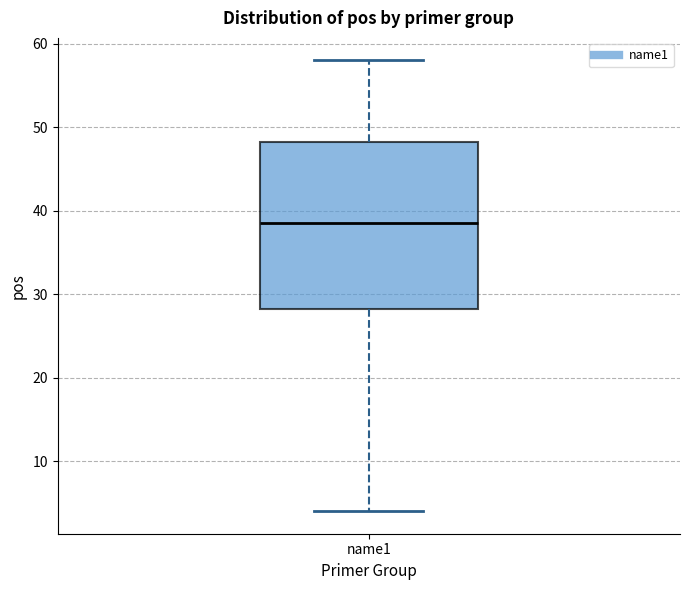

Transcribe this box plot: give where the median line is, the range the box spans, and where the two whiskers end, as read against the y-axis. The values are not printed on the chart, so give them approximately, as read against the axis.

median 39, box 28 to 48, whiskers 4 to 58